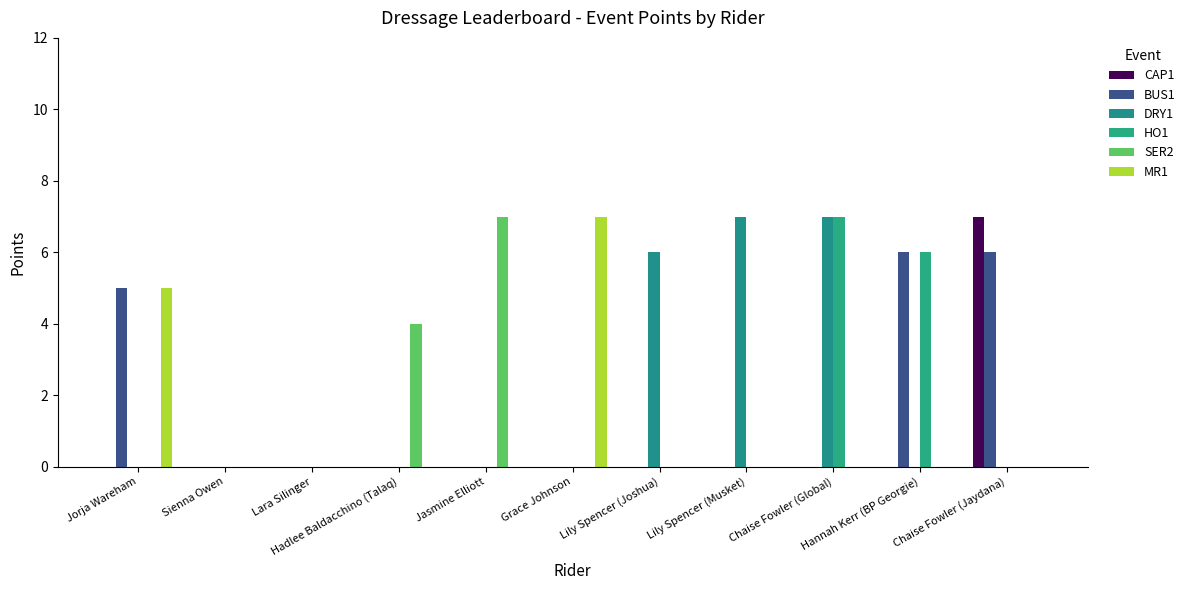

What is the label of the 7th bar from the left?

Lily Spencer (Joshua)